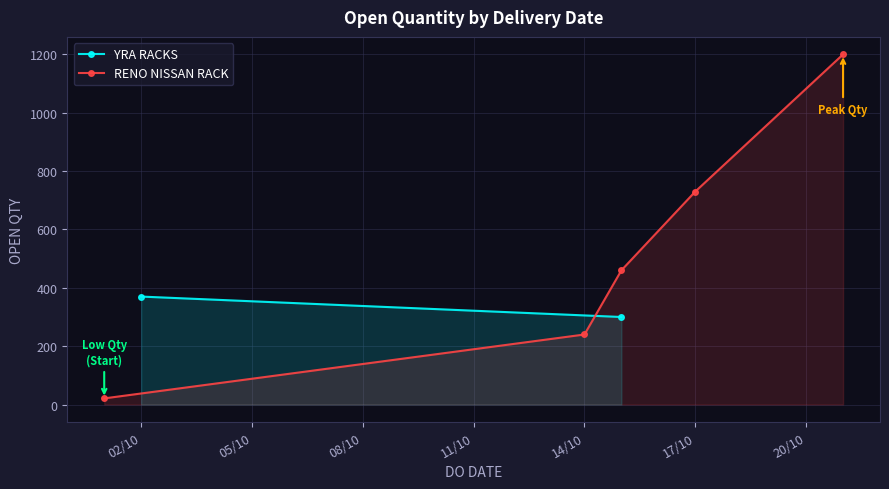

The chart shows a value of 30 at yra_qty. True or false?

False